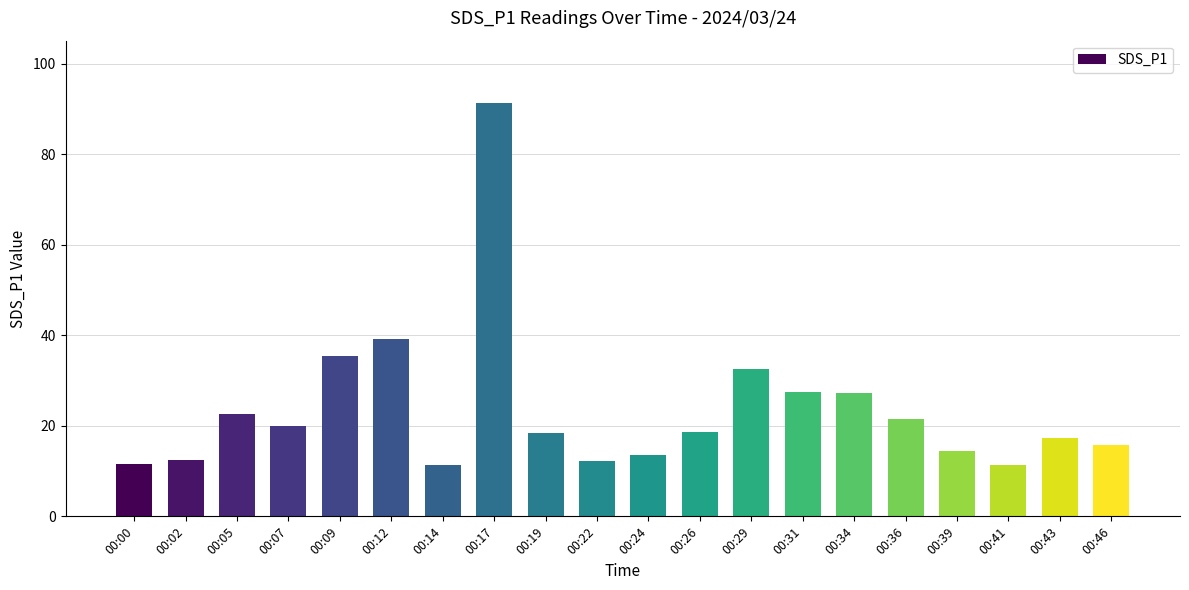

How many bars are there in total?

20